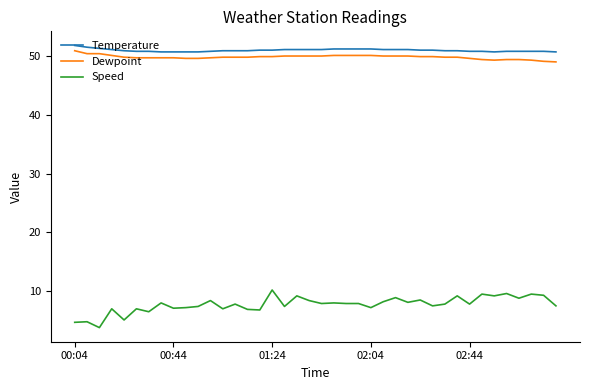

What is the difference between the maximum and minimum values in the Temperature series?

1.1